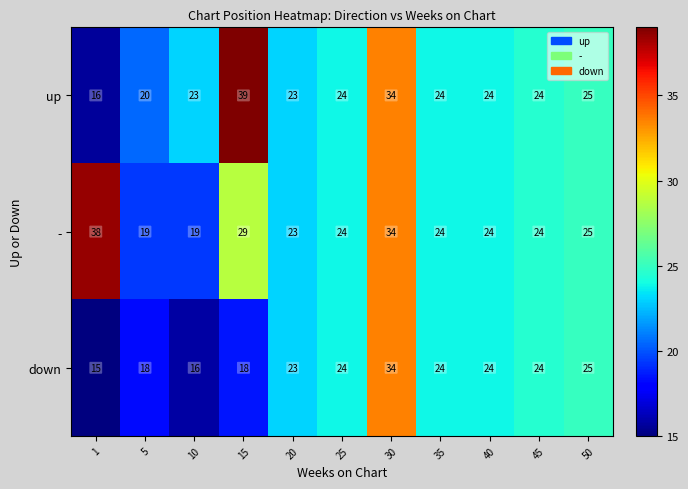

Is it true that up equals 24 at 45?

True